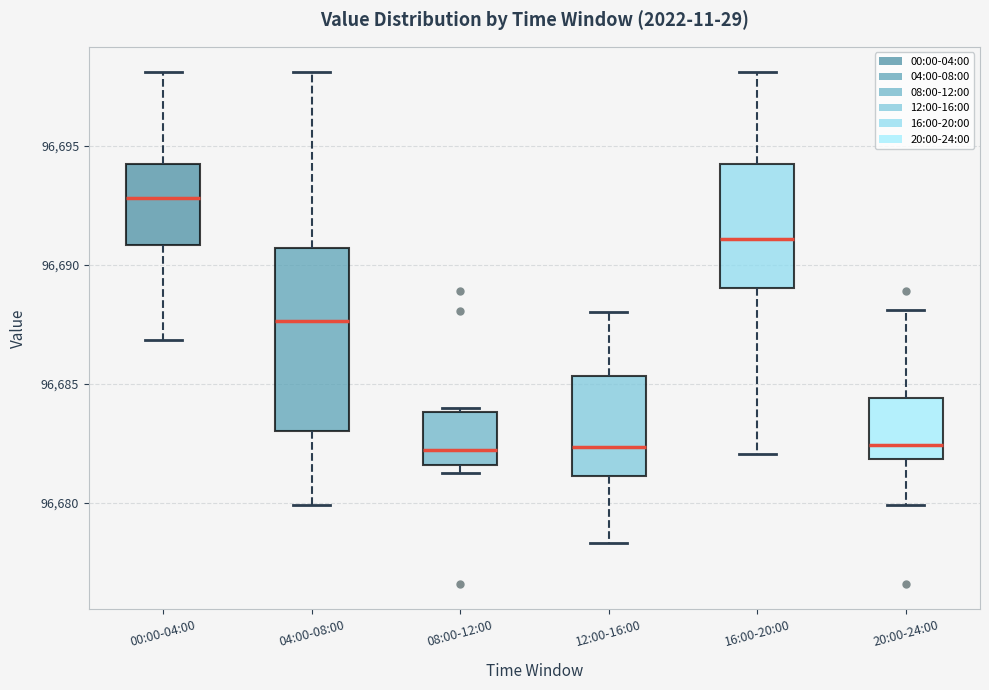

Reading left to right, transcribe this box plot: for each box, give where its median line is, the range the box spans, and where its two whiskers end, as read against the y-axis. The values are not printed on the chart, so give them approximately, as read against the axis.

00:00-04:00: median 96693.0, box 96691.0 to 96694.0, whiskers 96687.0 to 96698.0
04:00-08:00: median 96687.5, box 96683.0 to 96690.5, whiskers 96680.0 to 96698.0
08:00-12:00: median 96682.0, box 96681.5 to 96684.0, whiskers 96681.5 (just below the box's lower edge) to 96684.0 (just above the box's upper edge)
12:00-16:00: median 96682.5, box 96681.0 to 96685.5, whiskers 96678.5 to 96688.0
16:00-20:00: median 96691.0, box 96689.0 to 96694.0, whiskers 96682.0 to 96698.0
20:00-24:00: median 96682.5, box 96682.0 to 96684.5, whiskers 96680.0 to 96688.0